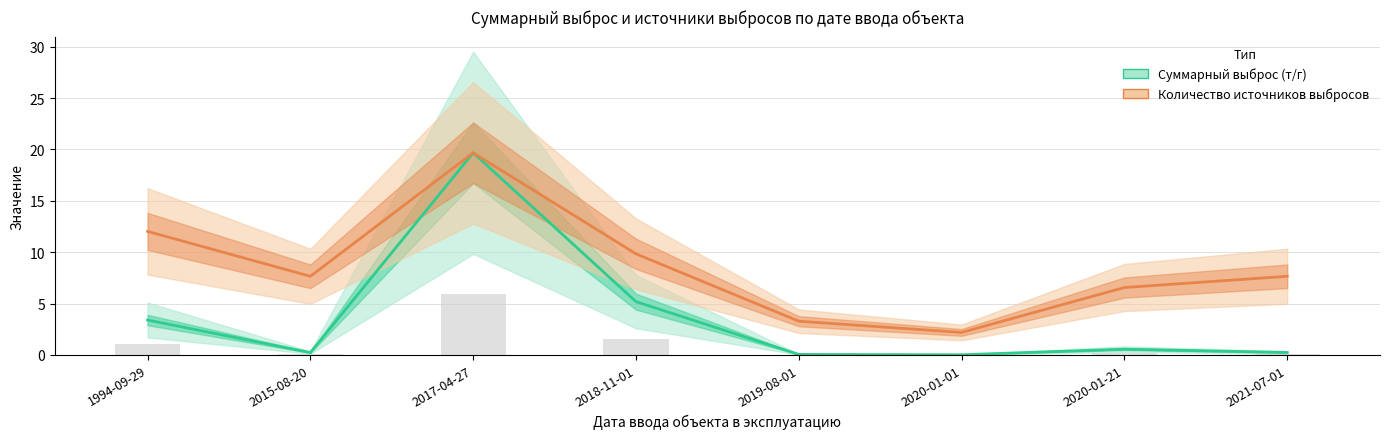

What is the label of the 6th bar from the right?

2017-04-27